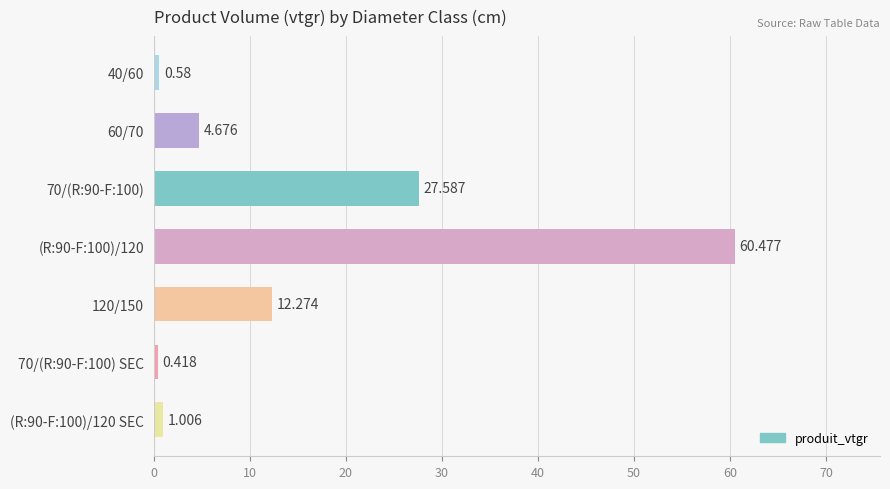

How many values exceed 4?

4